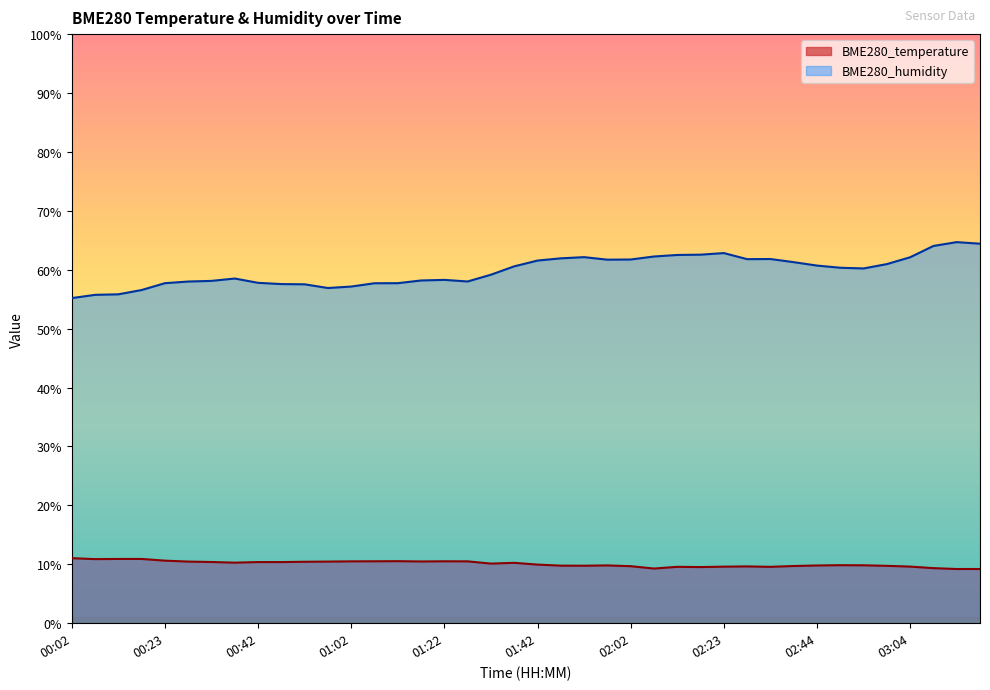

Reading left to right, list all the values displayed in this chart.

BME280_temperature: 11.0	10.9	10.9	10.9	10.6	10.5	10.4	10.3	10.4	10.4	10.4	10.5	10.5	10.5	10.5	10.5	10.5	10.5	10.1	10.2	9.9	9.8	9.8	9.8	9.7	9.3	9.6	9.5	9.6	9.6	9.6	9.7	9.8	9.8	9.8	9.7	9.6	9.3	9.2	9.2
BME280_humidity: 55.2	55.7	55.8	56.6	57.7	58.0	58.1	58.5	57.8	57.6	57.5	56.9	57.1	57.7	57.7	58.2	58.3	58.0	59.2	60.6	61.6	61.9	62.1	61.7	61.7	62.2	62.5	62.6	62.8	61.8	61.8	61.3	60.7	60.3	60.2	61.0	62.1	64.0	64.7	64.4